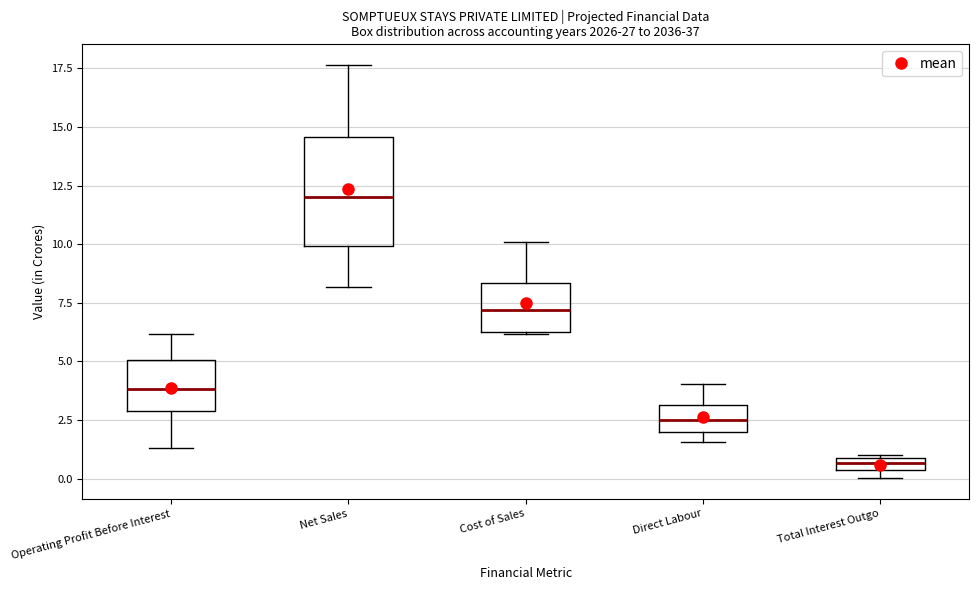

Where does the lower whisker of the box for Operating Profit Before Interest end on the y-axis? The values are not printed on the chart, so give them approximately, as read against the axis.

1.5